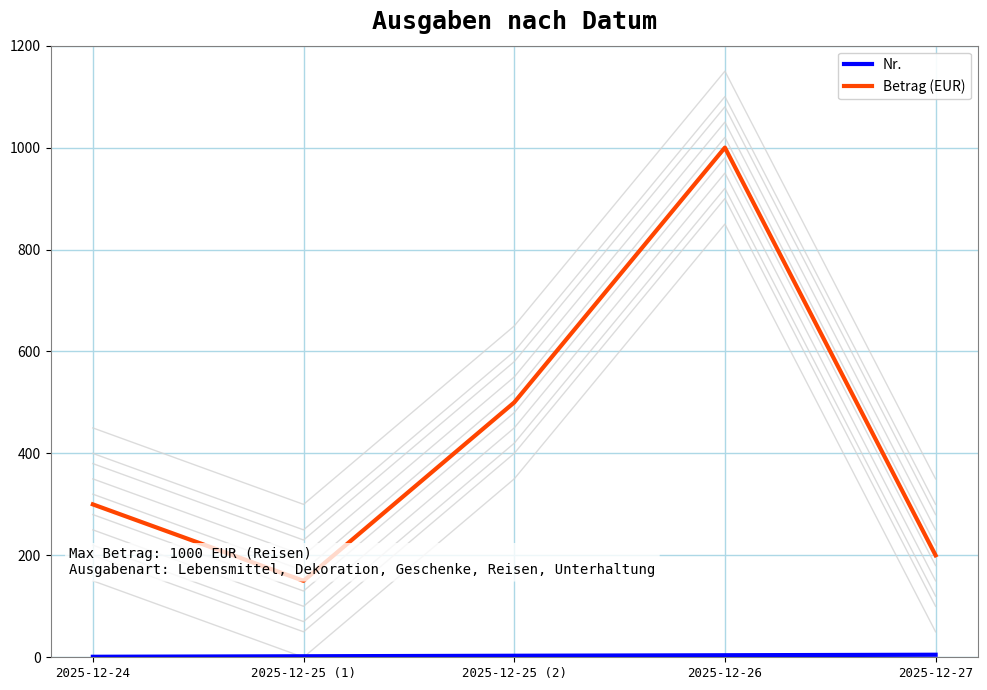

Which category has the highest value in the Betrag (EUR) series?

2025-12-26